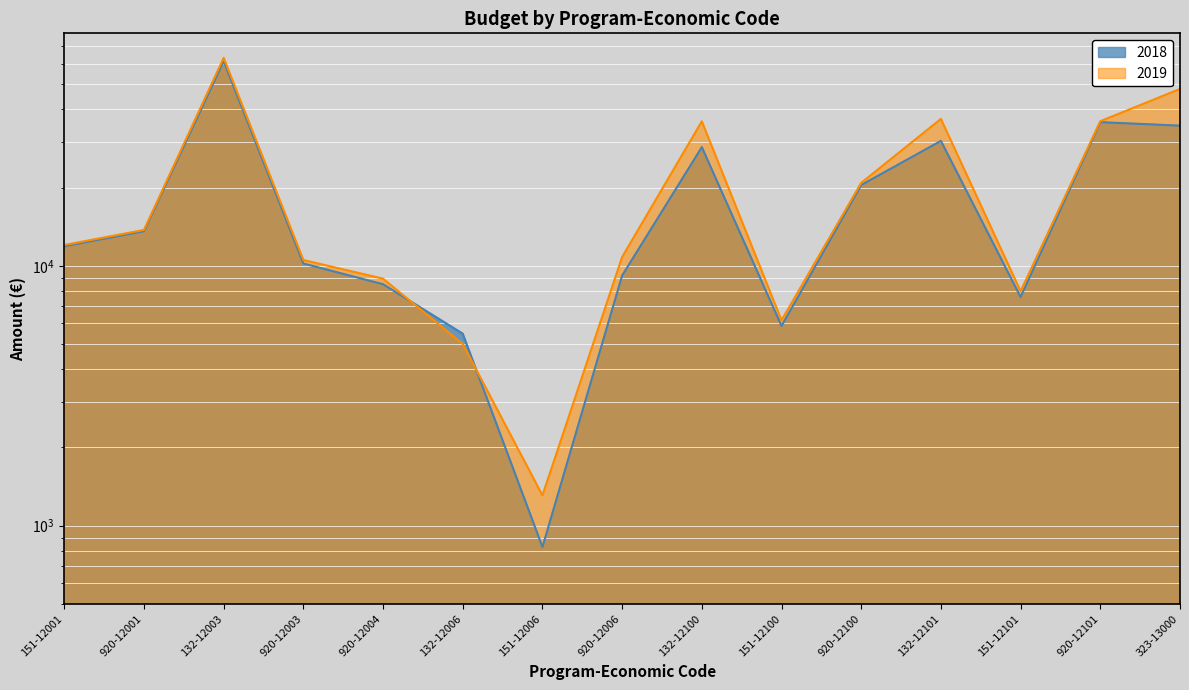

What is the sum of all 2018 values?

283877.2